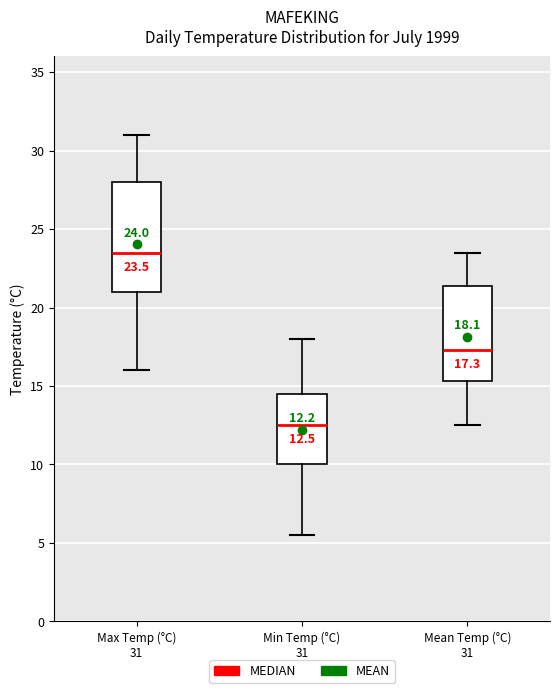

Comparing the boxes themselves (not the whiskers), which one is the tallest?

Max Temp (°C) 31